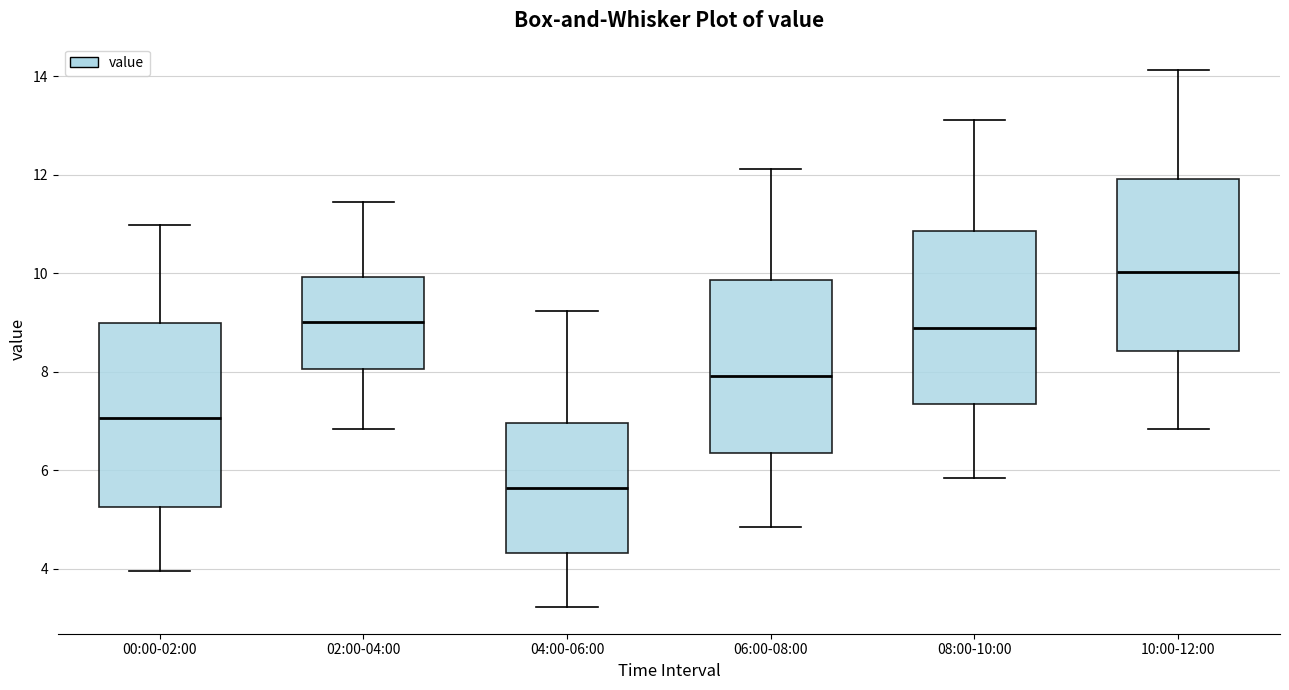

Which box is the tallest, from its lower edge to its upper edge?

00:00-02:00